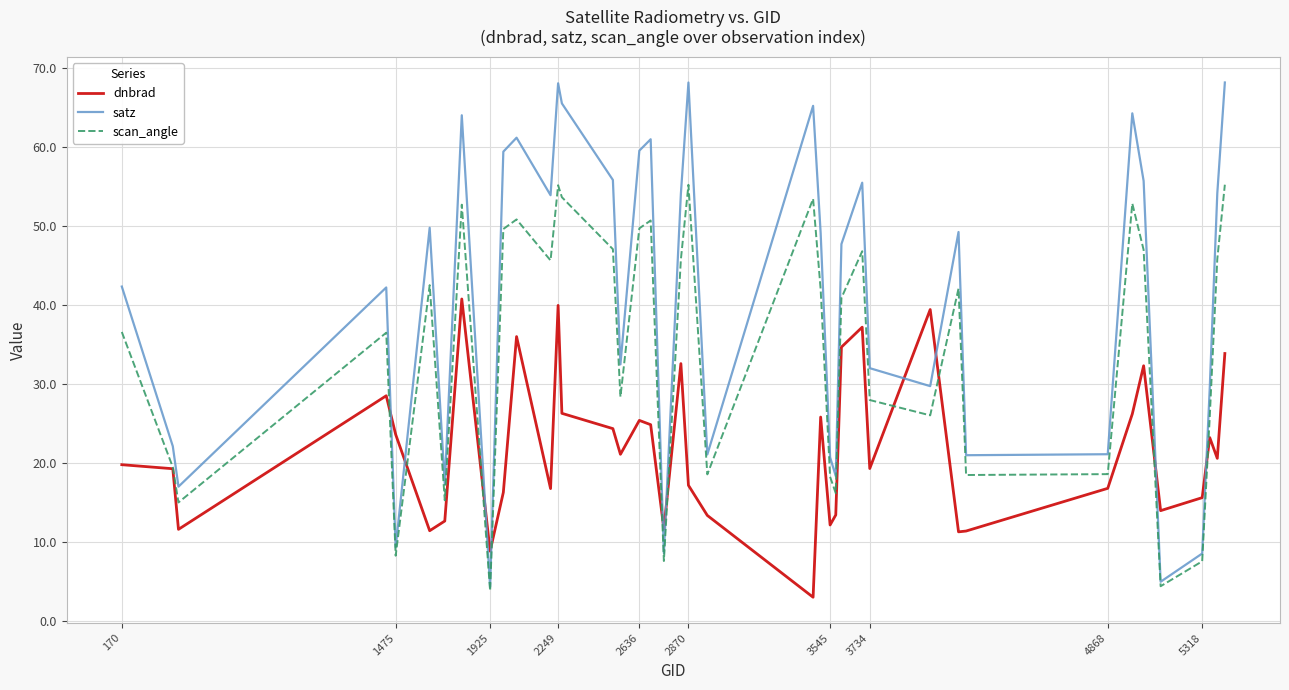

What is the sum of all scan_angle values?

1377.1